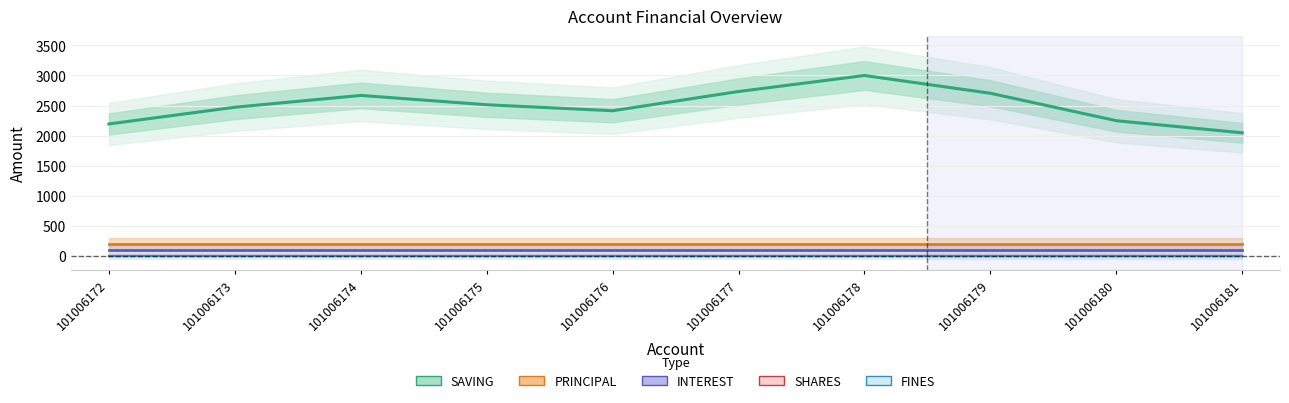

List the labels in order of INTEREST value, smallest first.

101006172, 101006173, 101006174, 101006175, 101006176, 101006177, 101006178, 101006179, 101006180, 101006181